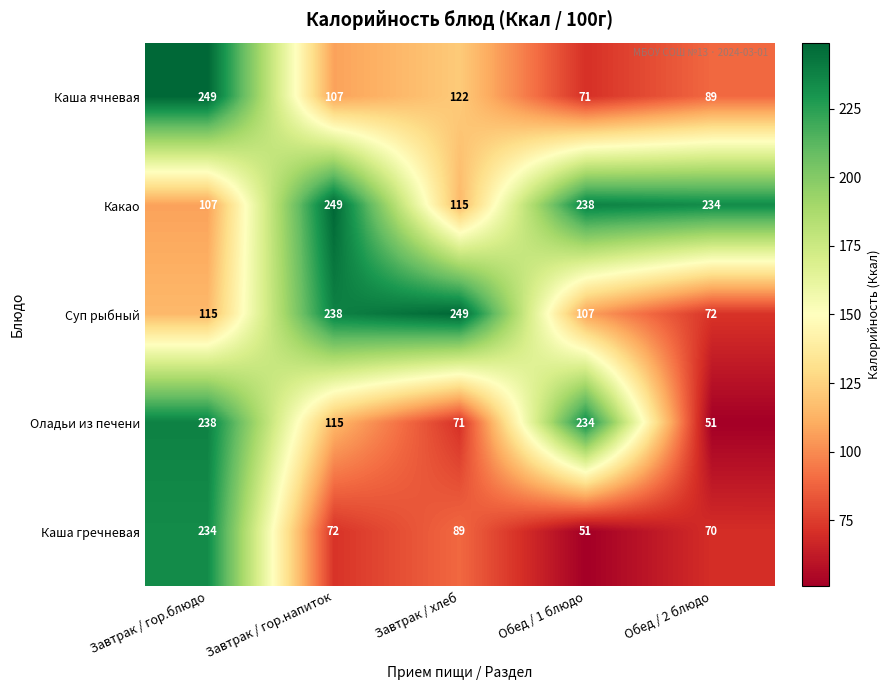

Which series has the largest total across all categories?

Какао